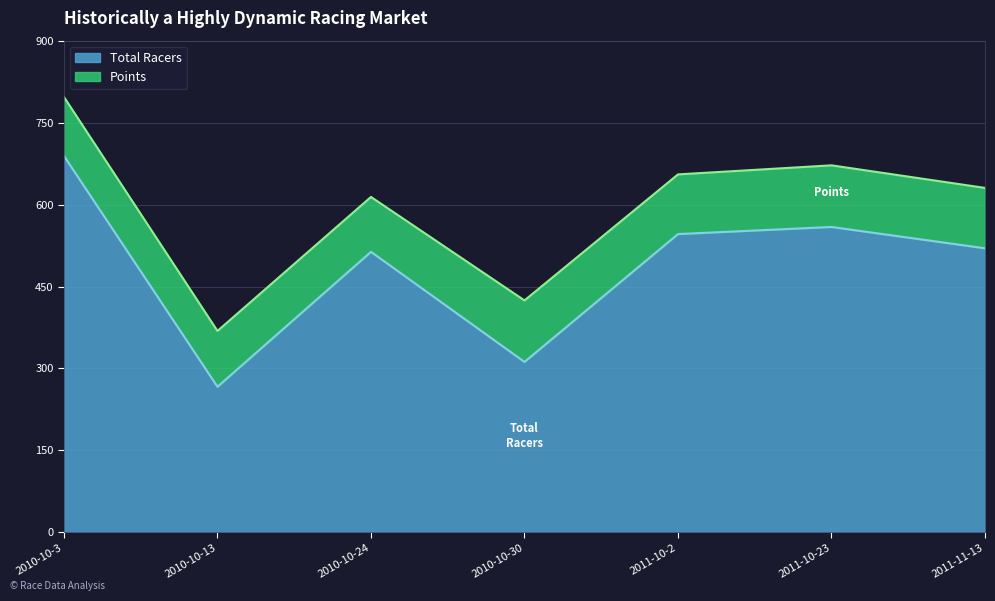

How many points are higher than both their immediate neighbors (excluding endpoints)?

2